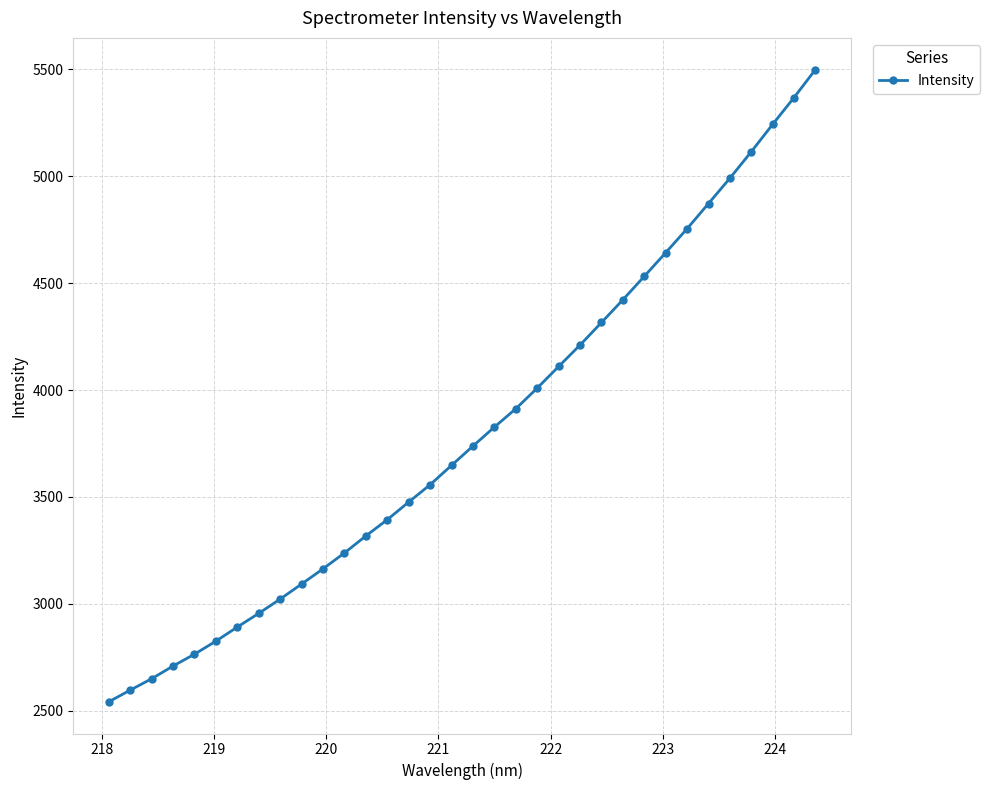

Does the chart display data point markers on the line(s)?

Yes